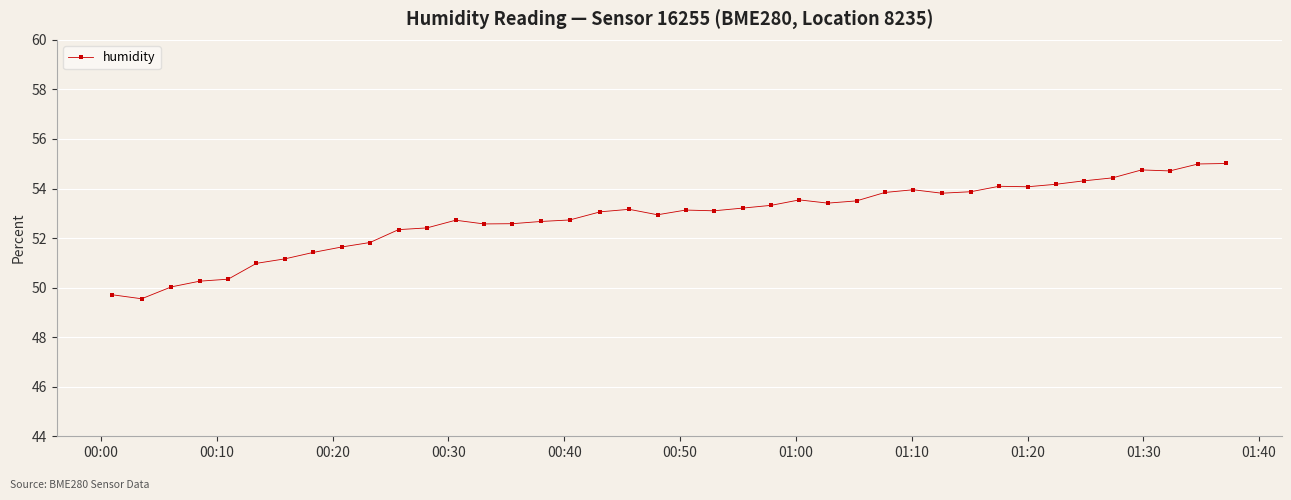

What is the difference between the second highest and second lowest values?

5.3